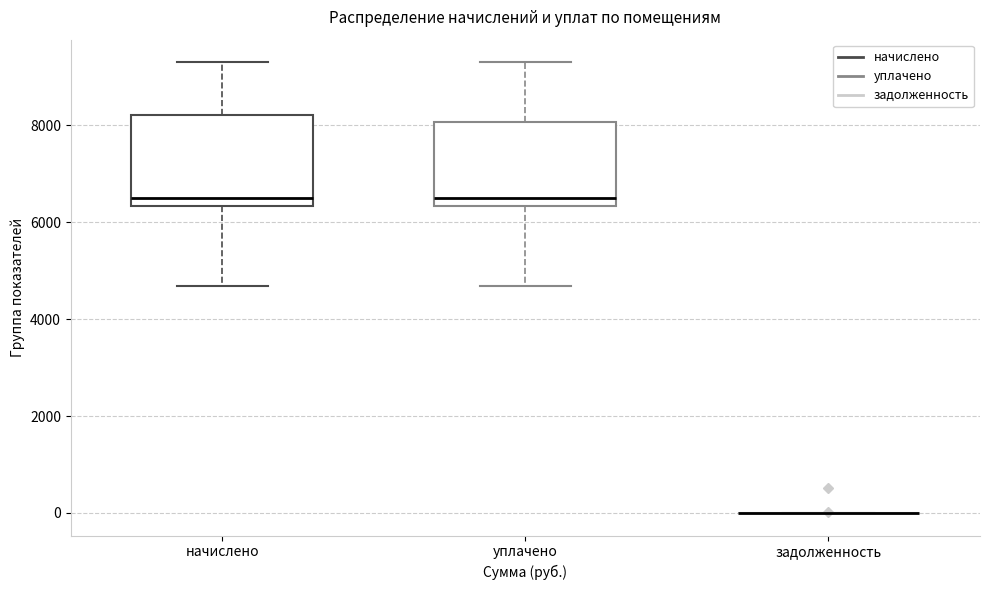

Reading left to right, transcribe this box plot: for each box, give where its median line is, the range the box spans, and where its two whiskers end, as read against the y-axis. The values are not printed on the chart, so give them approximately, as read against the axis.

начислено: median 6600, box 6400 to 8200, whiskers 4600 to 9400
уплачено: median 6600, box 6400 to 8000, whiskers 4600 to 9400
задолженность: box collapsed to a line at 0, whiskers 0 to 0